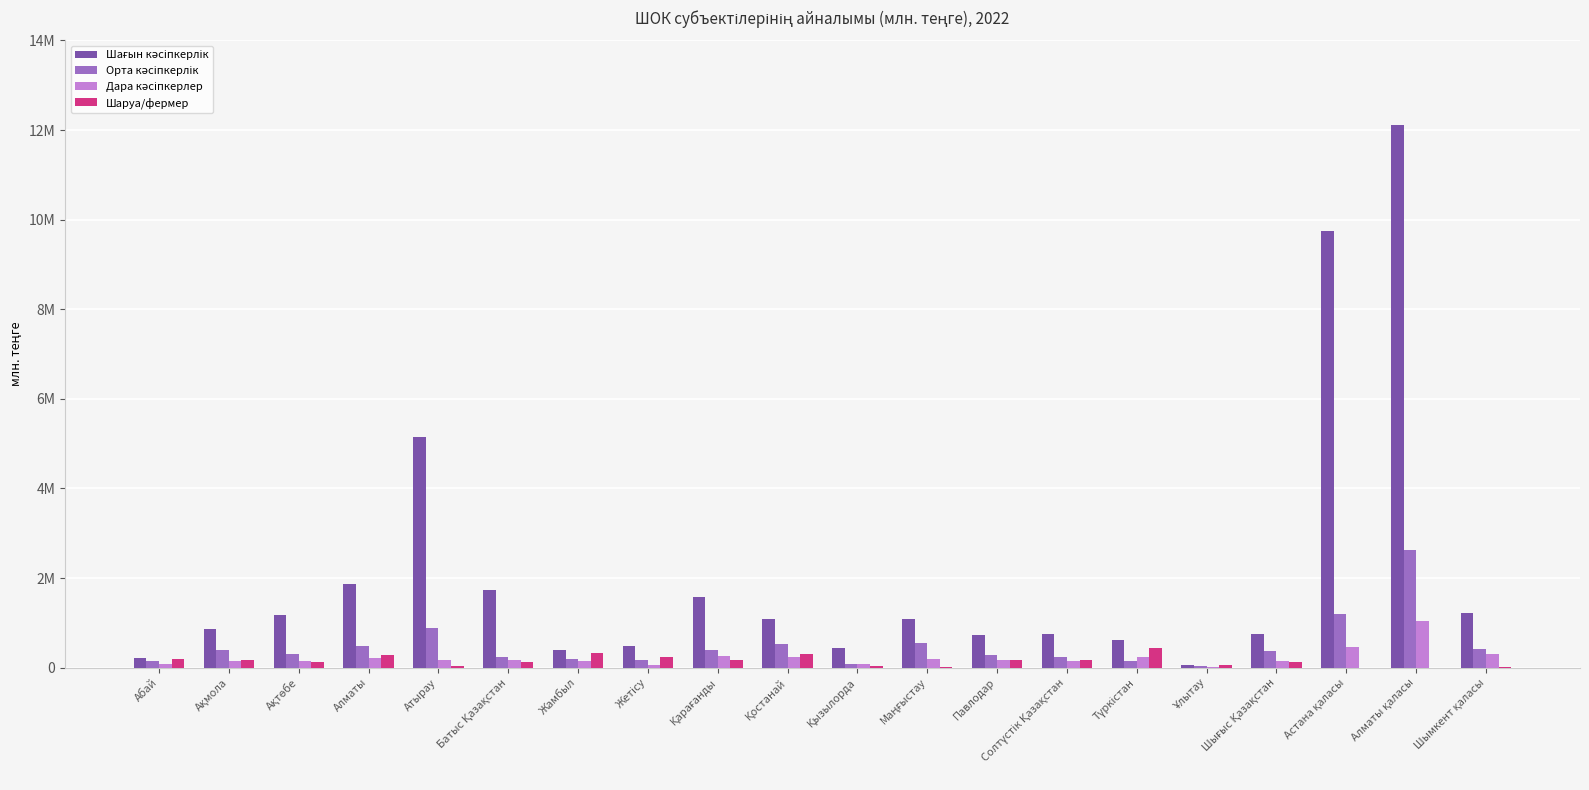

Are the bars horizontal?

No